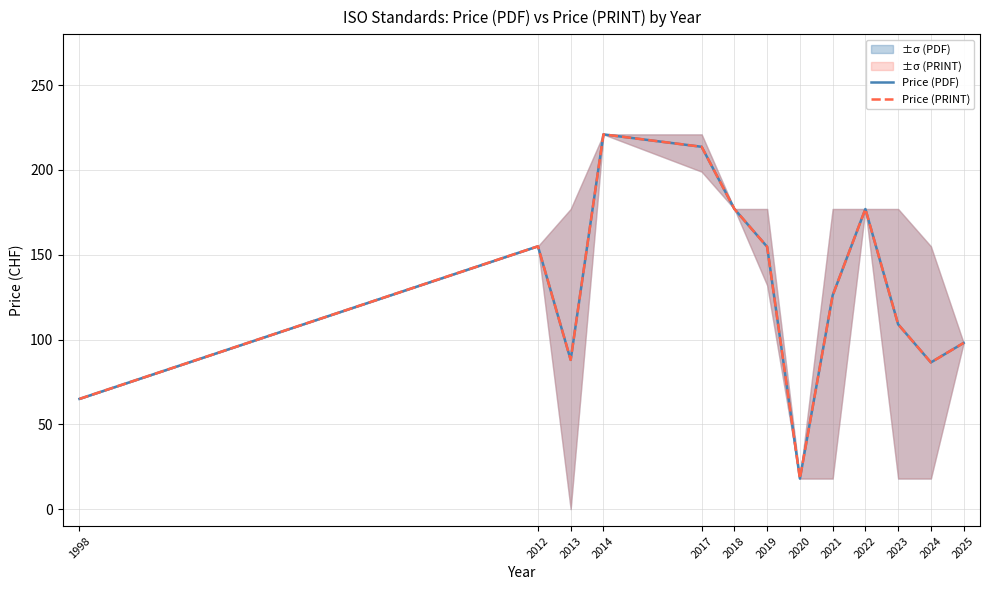

How many categories are shown in the chart?

13